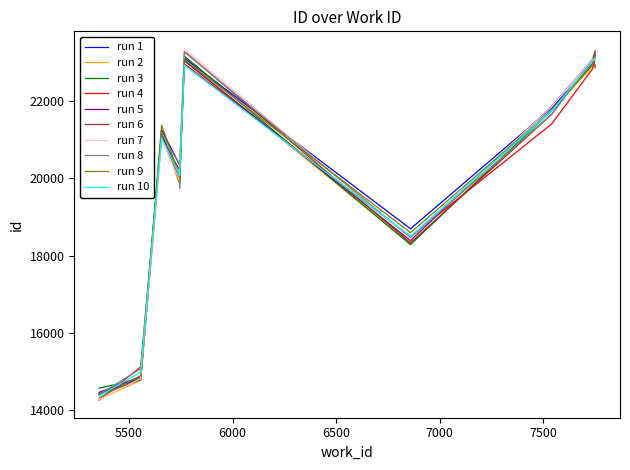

What is the difference between the second highest and second lowest values in the work_id series?

2183